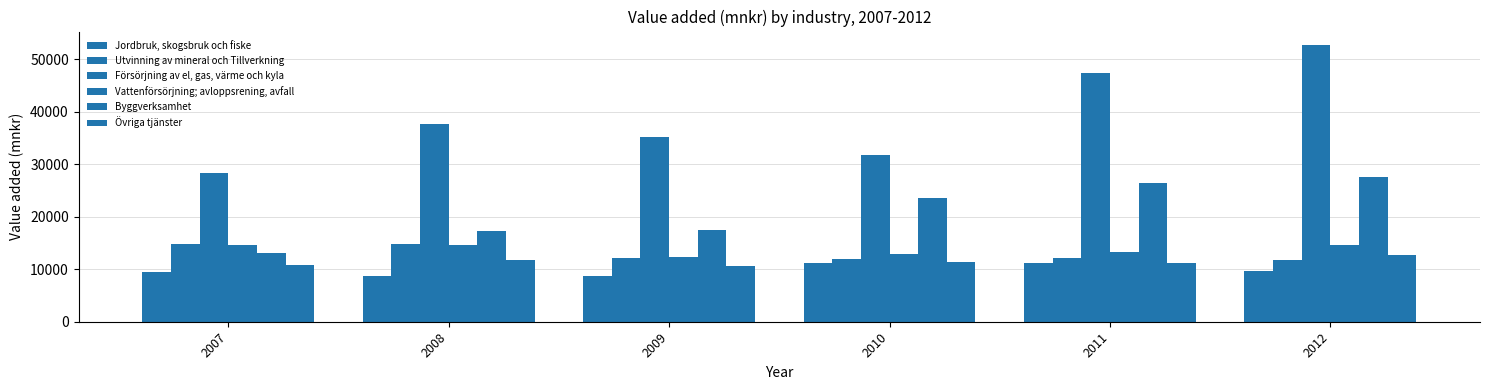

How many data points does each series have?

6